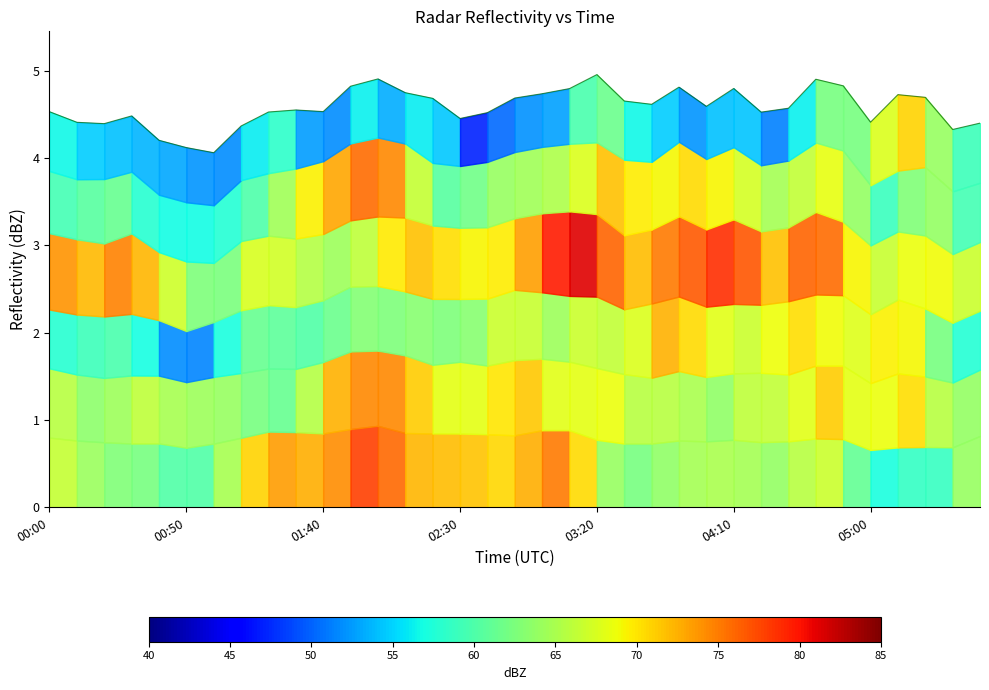

What is the greatest value displayed?

5.0